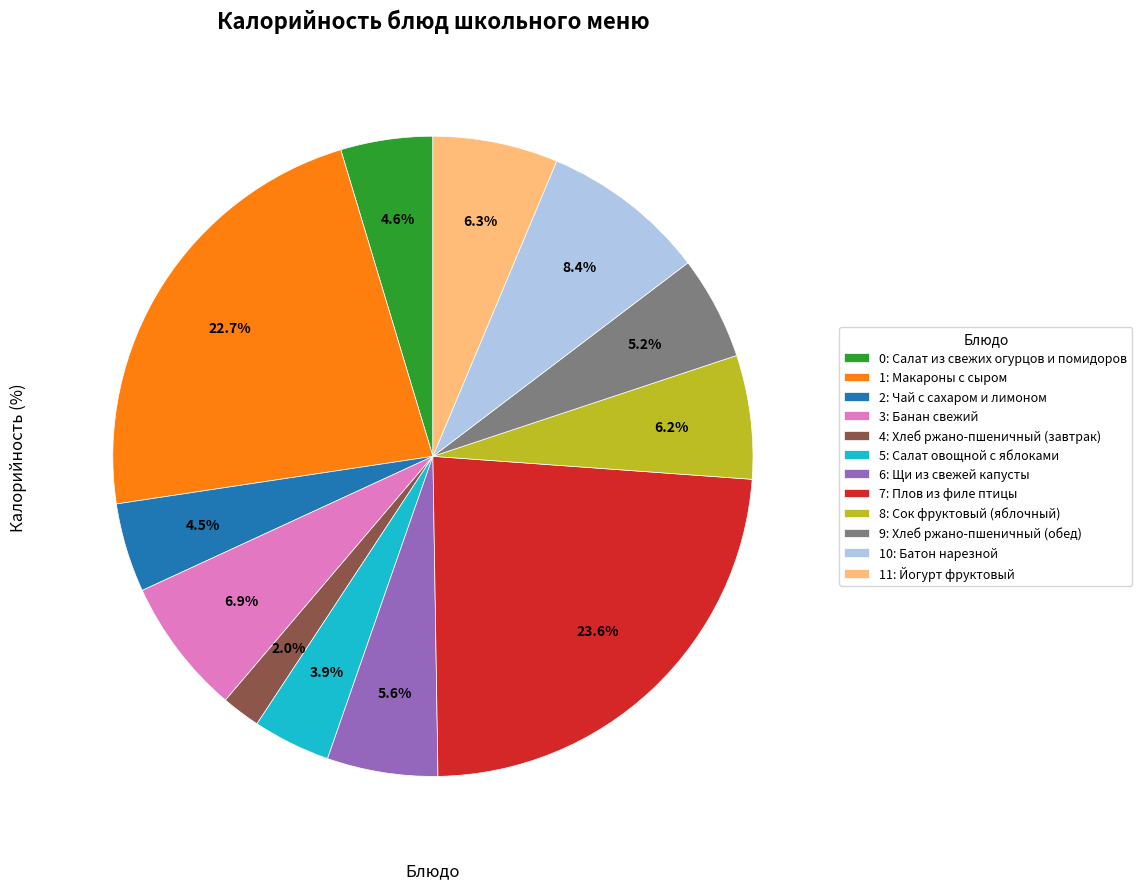

What is the ratio of the value at 0: Салат из свежих огурцов и помидоров to the value at 2: Чай с сахаром и лимоном?

1.0